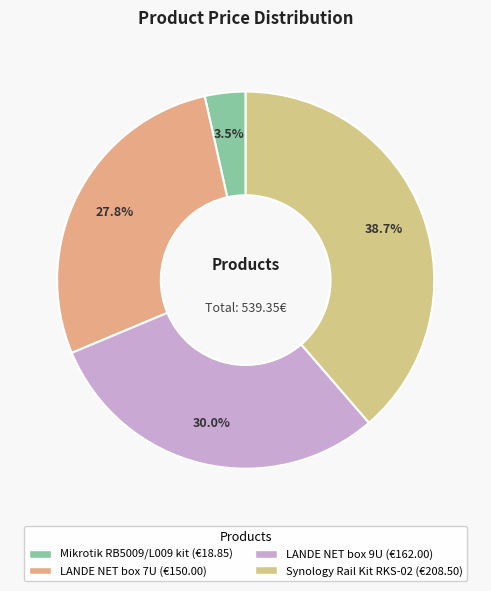

To the nearest percent, what is the difference between the largest and smallest slice percentages?

35%